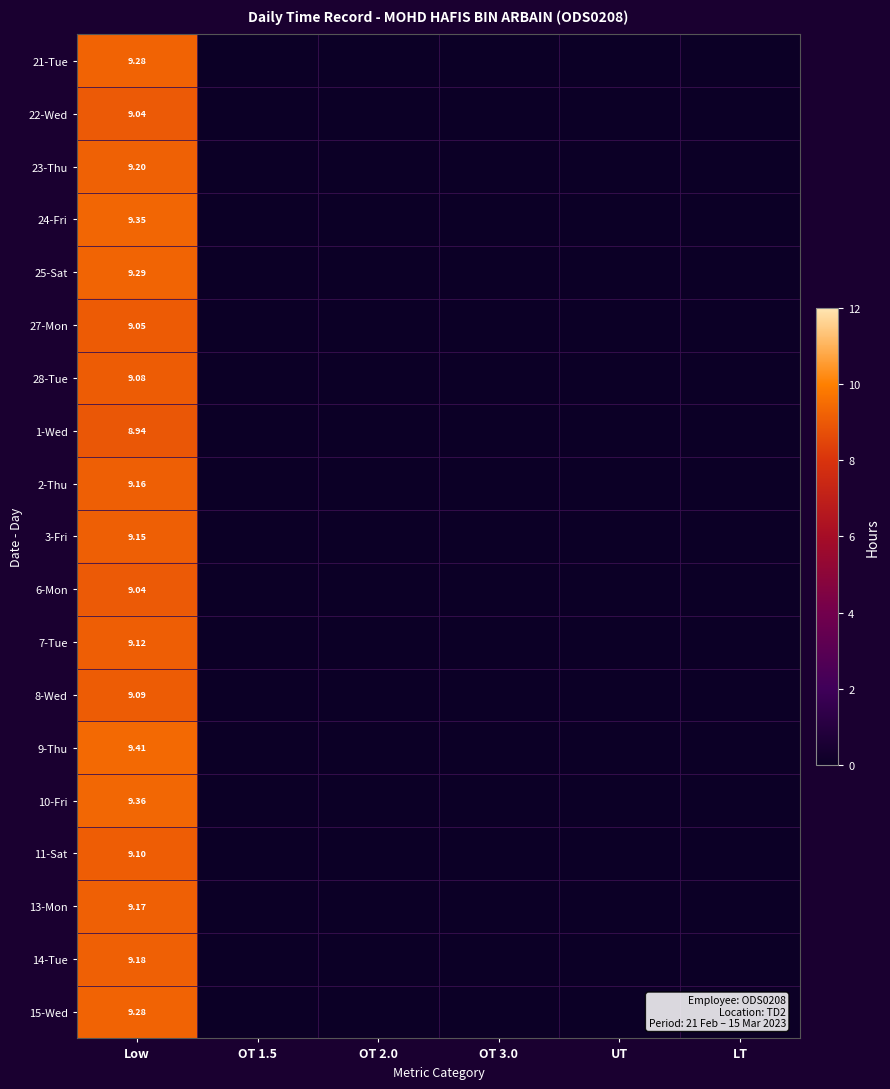

How many categories are shown in the chart?

6